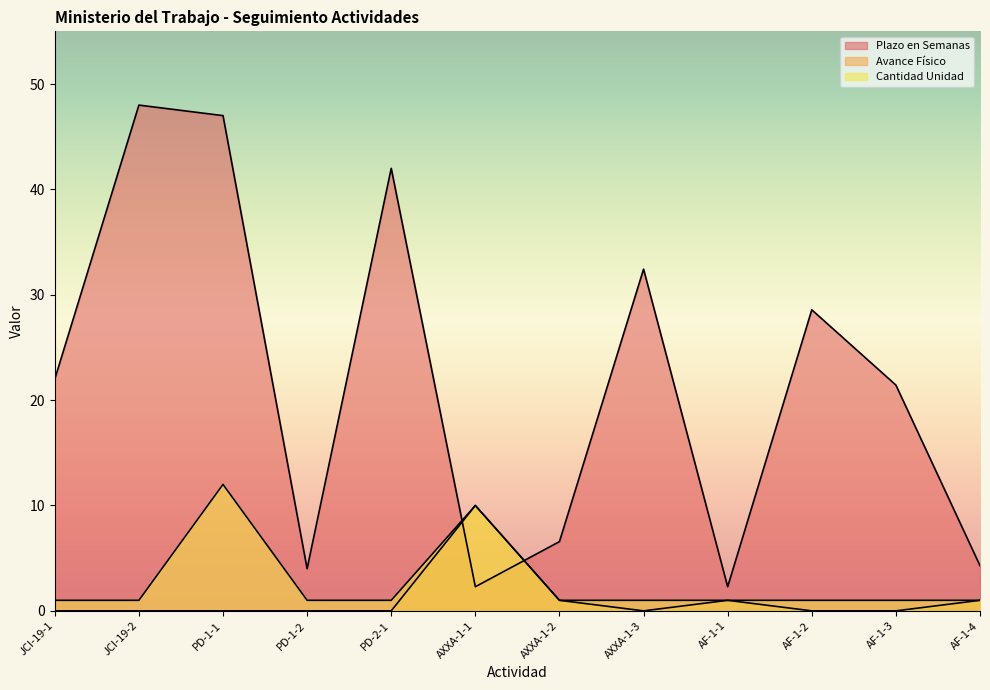

What are all the series names shown in the legend?

Plazo en Semanas, Avance Físico, Cantidad Unidad